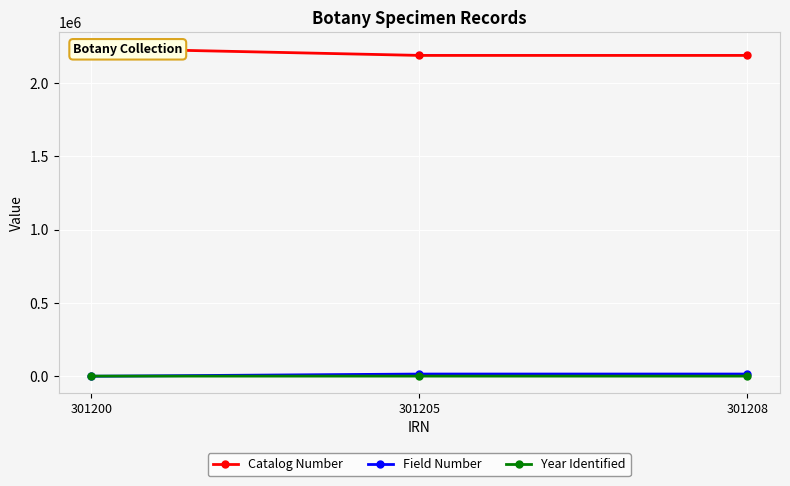

What is the difference between the maximum and minimum values in the Catalog Number series?

47908